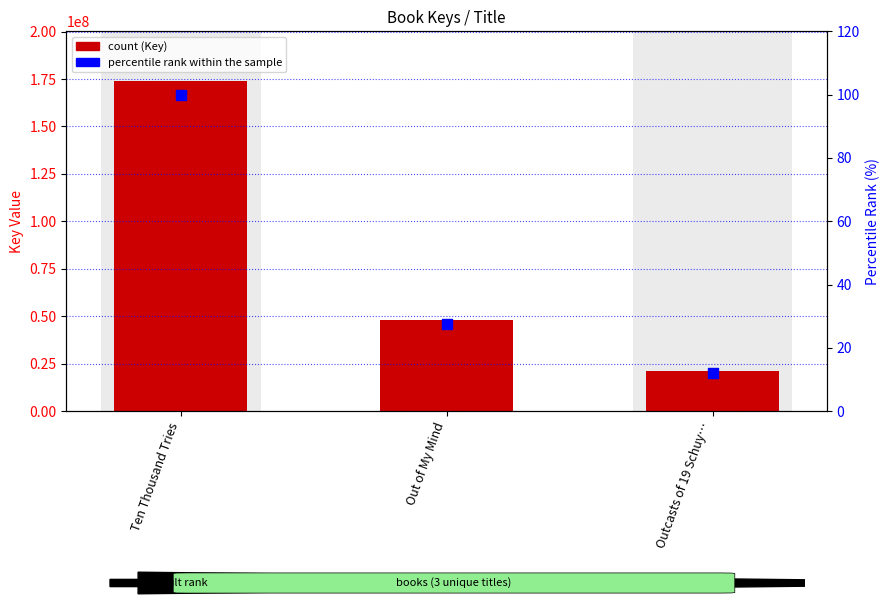

At how many categories does at least one series exceed 146493076?

1